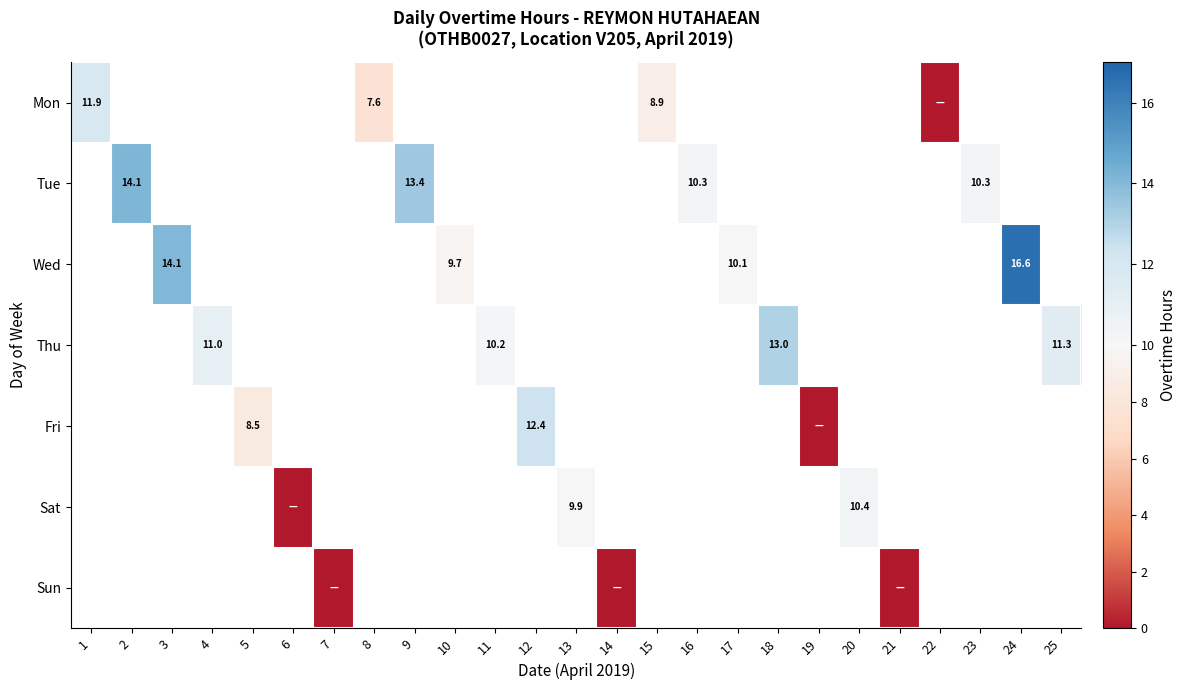

Which series has the widest spread of values?

row_0